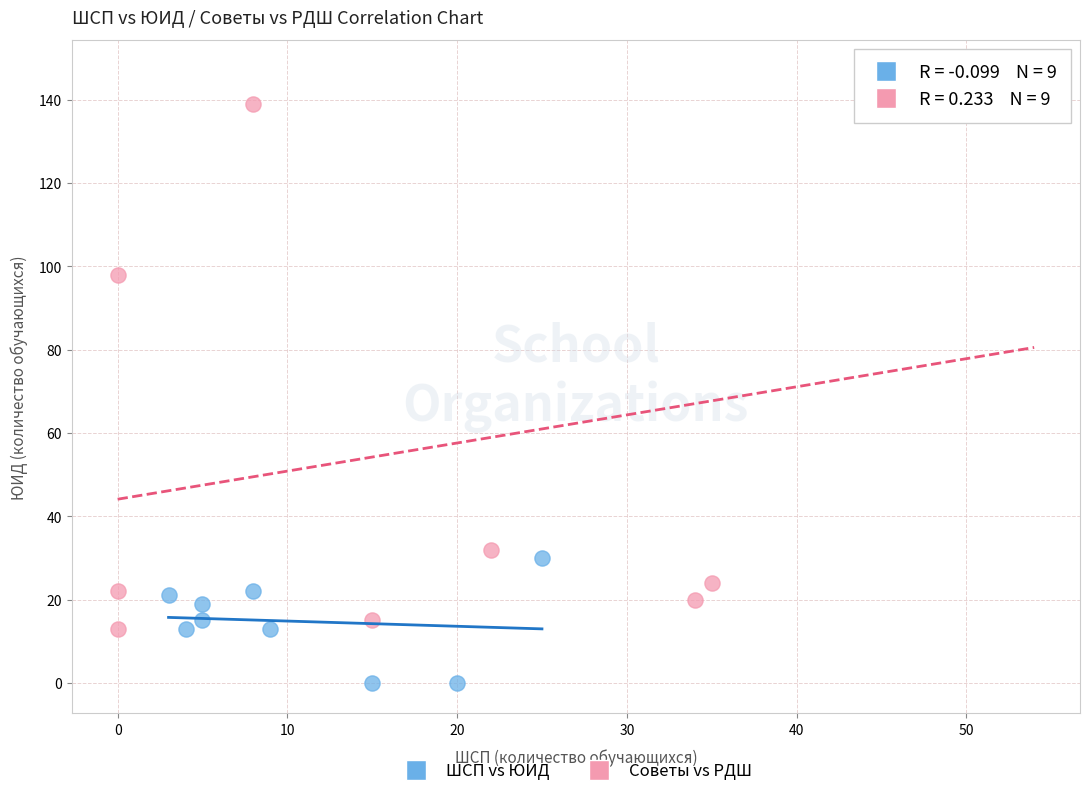

Which series has the widest spread of Y values?

Советы vs РДШ